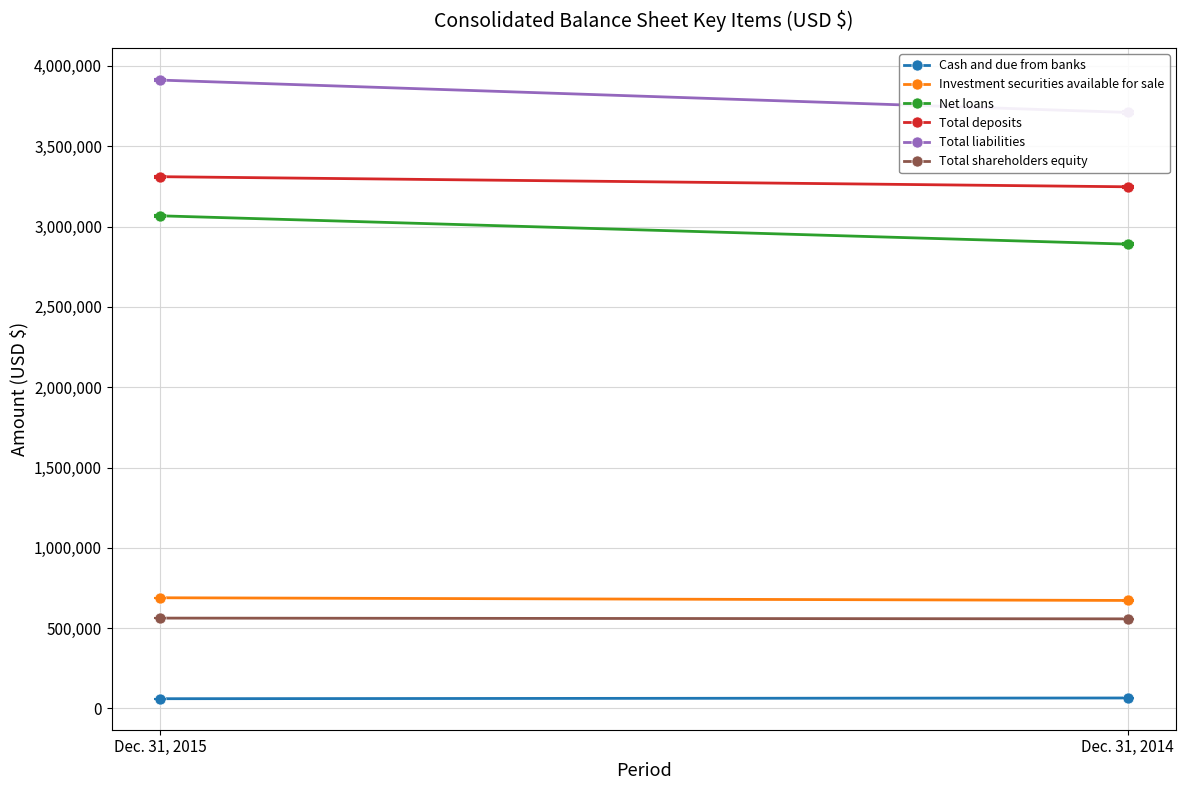

Between Dec. 31, 2015 and Dec. 31, 2014, which is larger?

Dec. 31, 2014